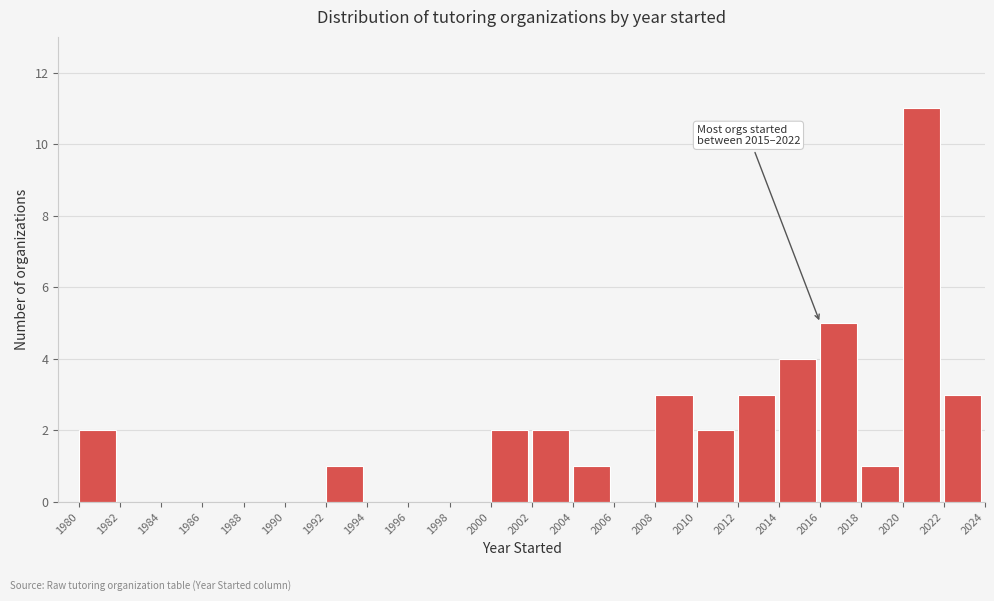

Over which range of the x-axis is the bar tallest?

2020 to 2022